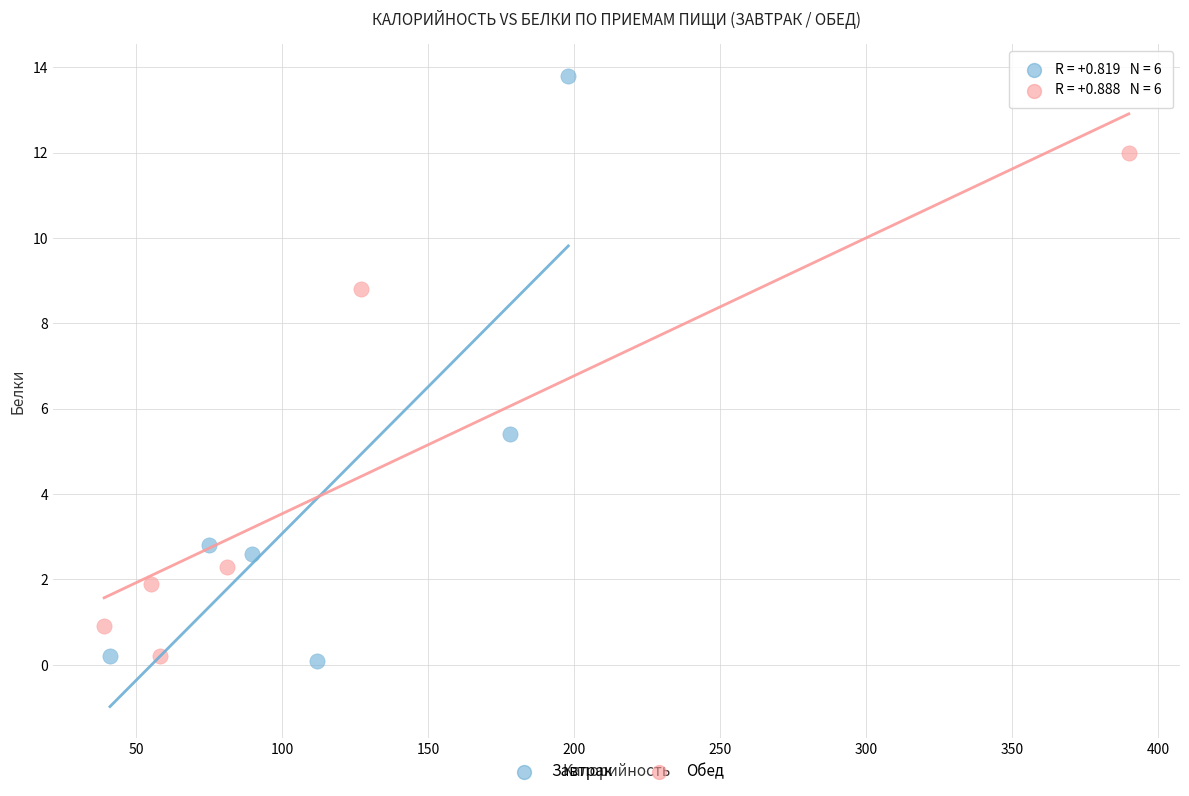

Which series has the largest Y range (max minus min)?

Завтрак